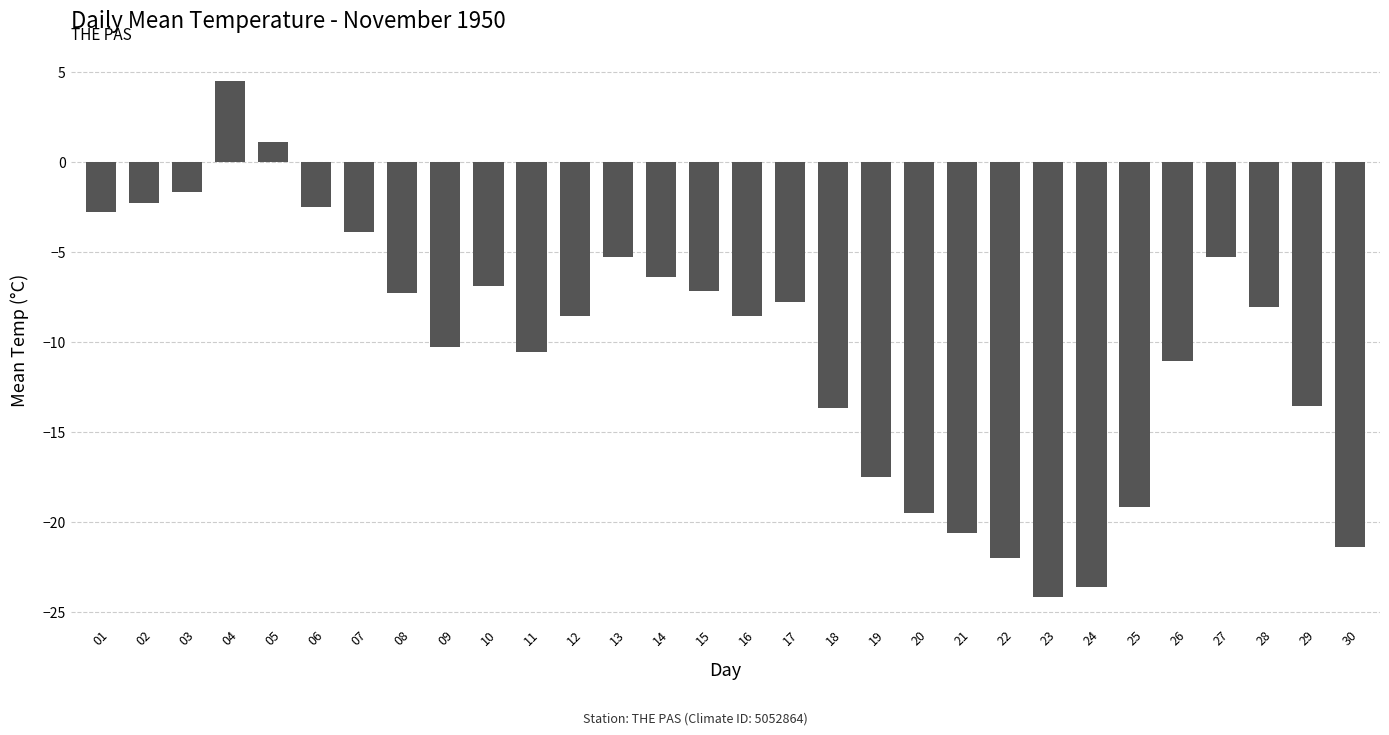

Where does the data first go above -8?

01